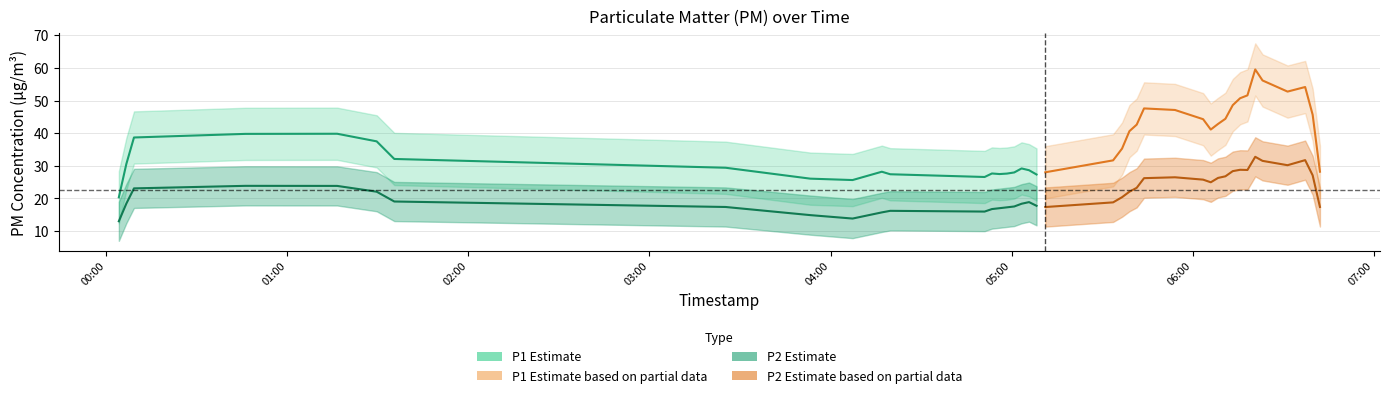

How many distinct data groups are displayed?

4